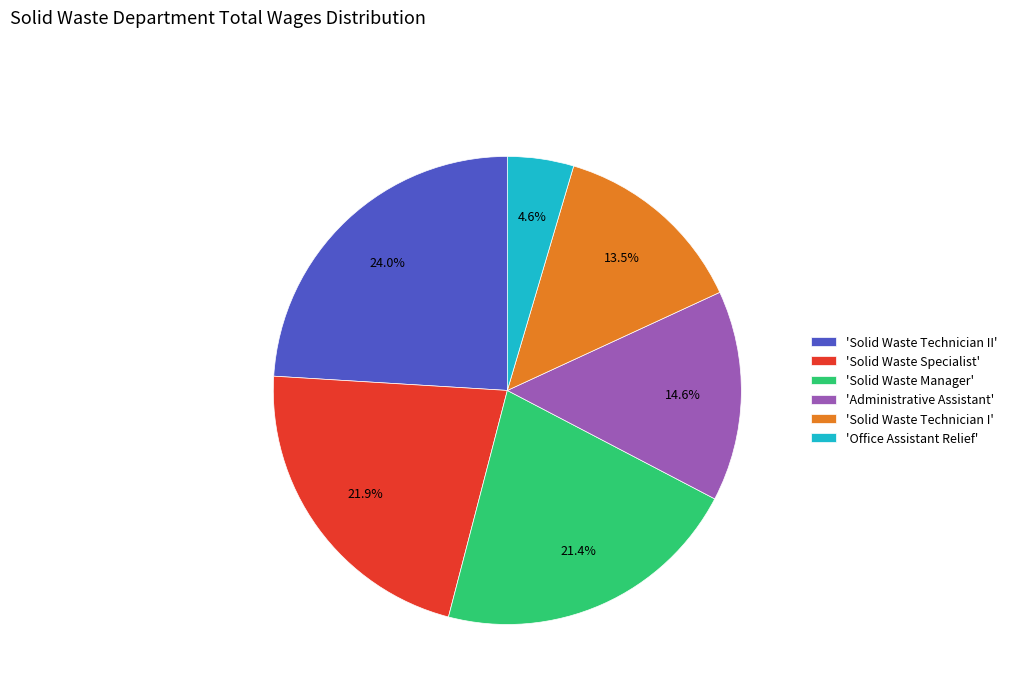

Rank the categories by value from highest to lowest.

'Solid Waste Technician II', 'Solid Waste Specialist', 'Solid Waste Manager', 'Administrative Assistant', 'Solid Waste Technician I', 'Office Assistant Relief'